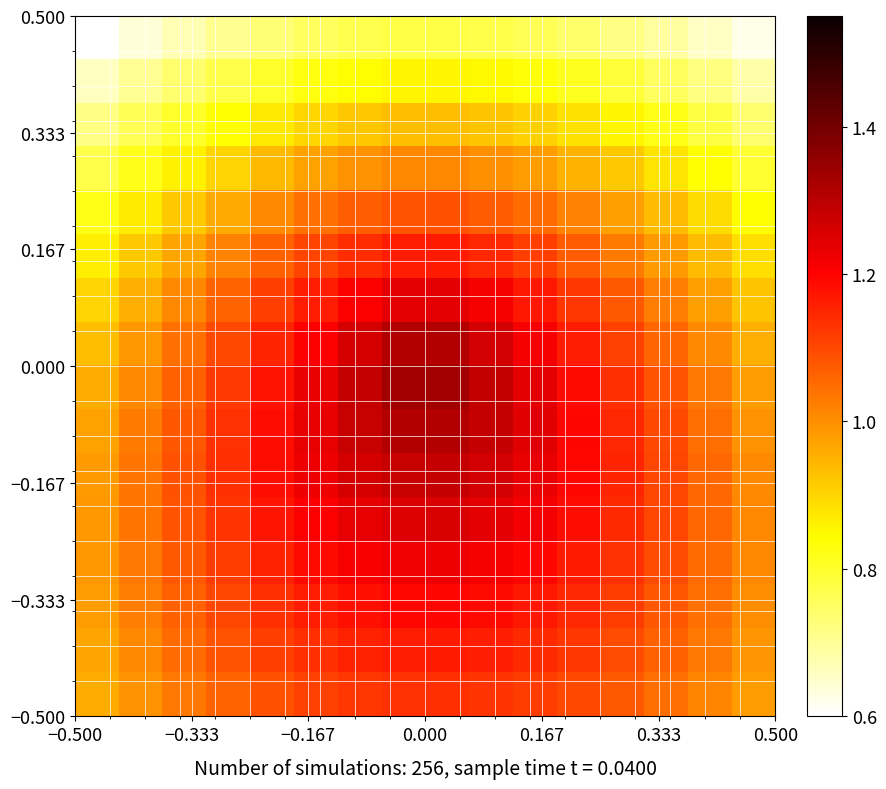

Count the number of data series in this chart.

16